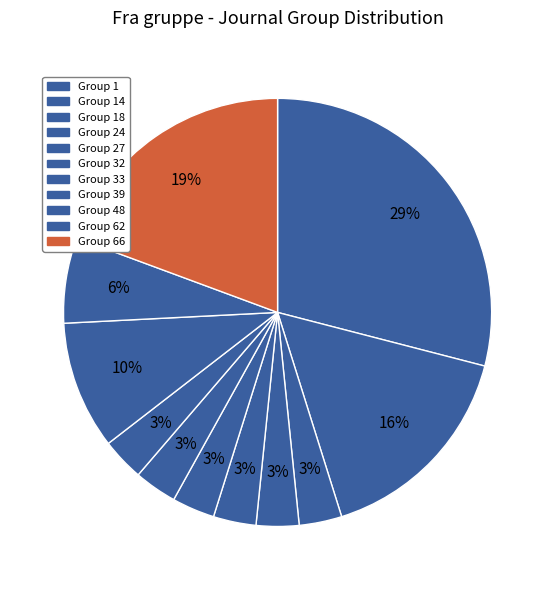

Count the number of slices in the pie.

11